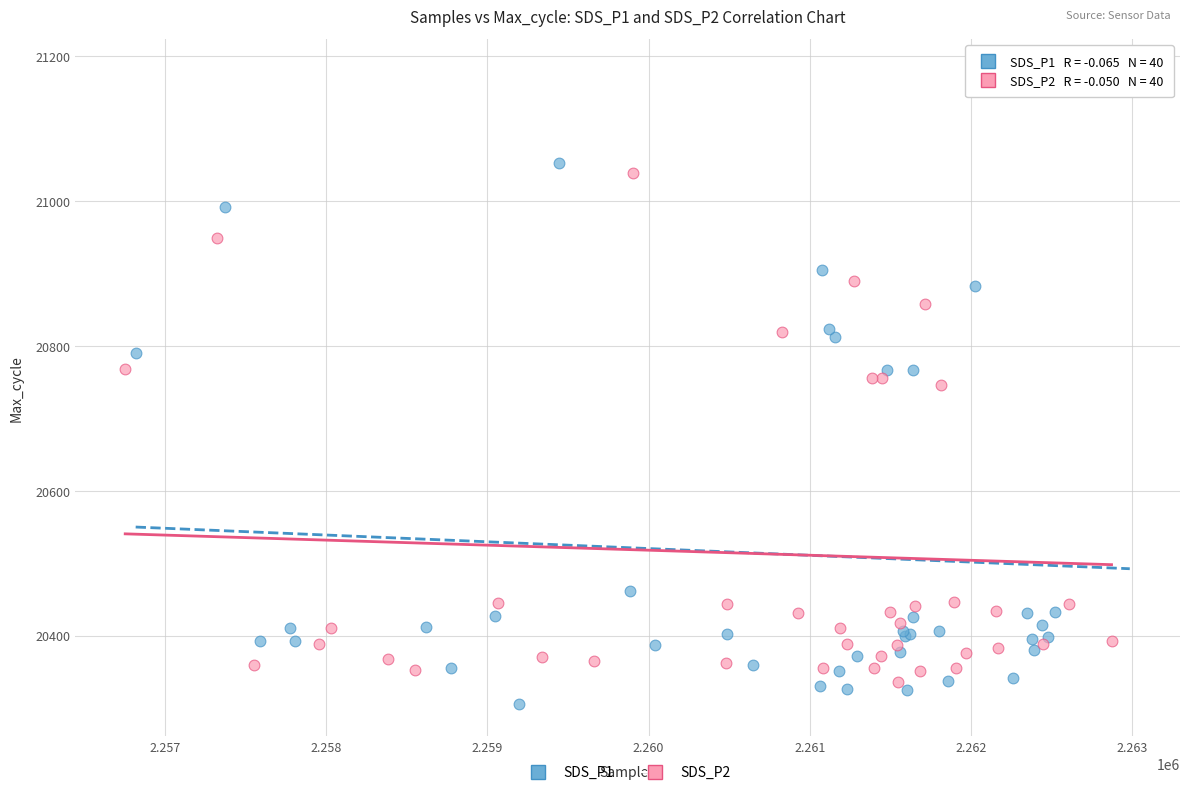

Which series reaches the minimum Y coordinate?

SDS_P1